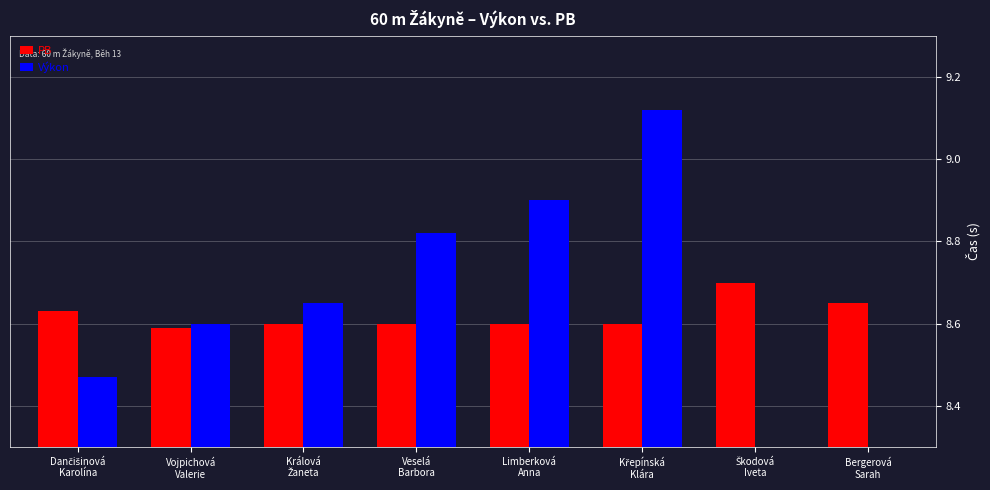

Which series has the largest total across all categories?

PB